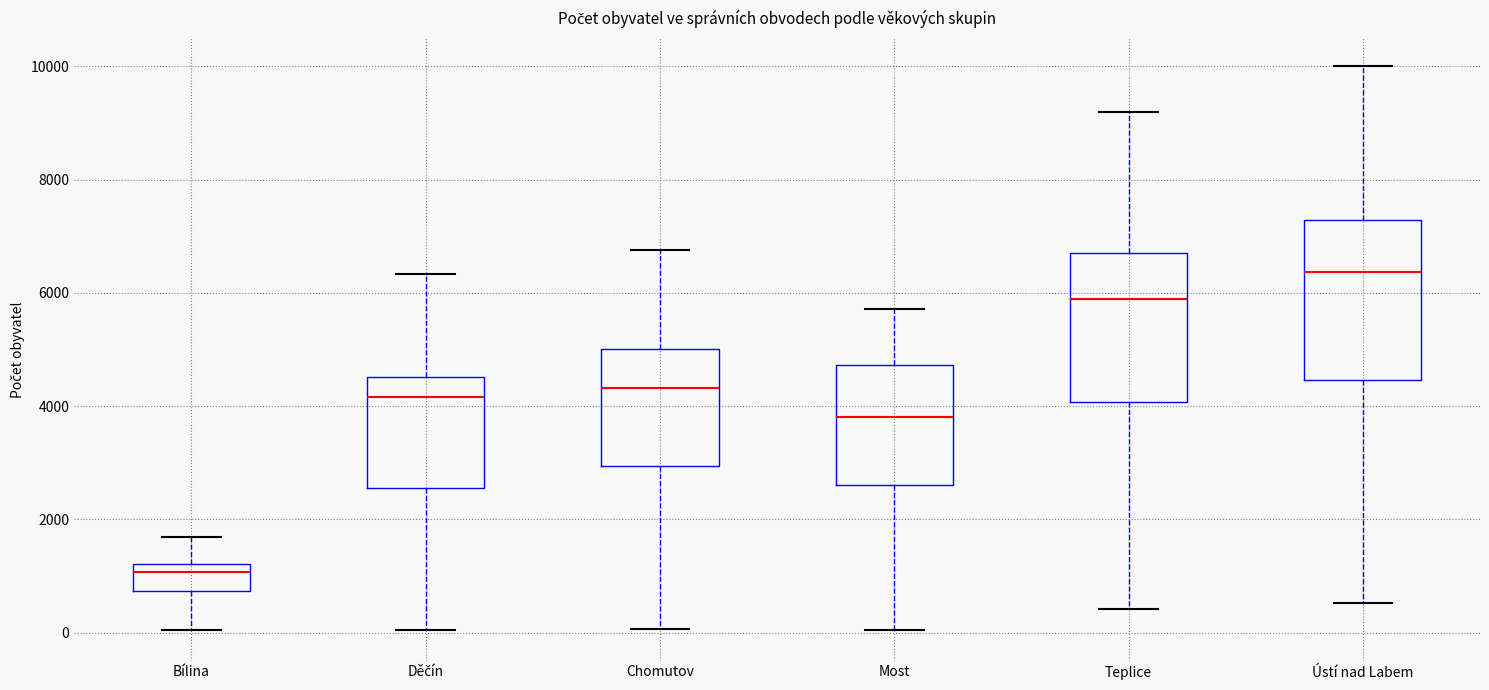

Which box's median line is the lowest?

Bílina